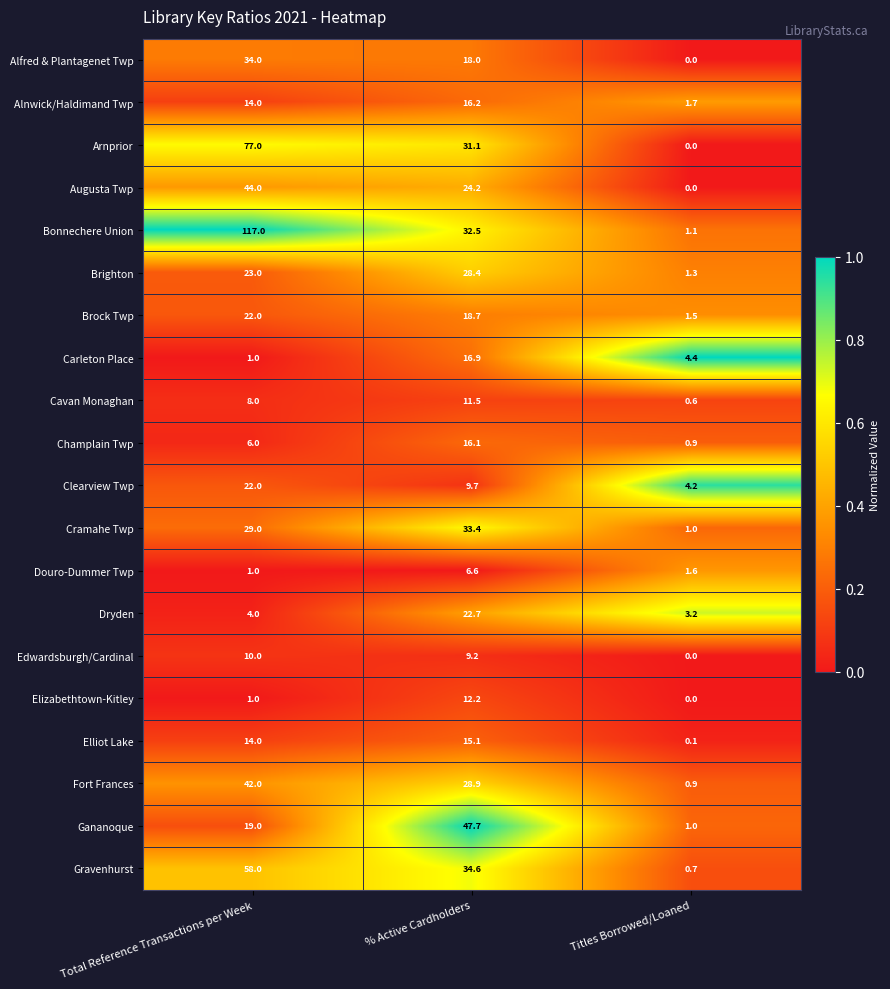

The Edwardsburgh/Cardinal series shows 10.0 at Total Reference Transactions per Week. True or false?

True